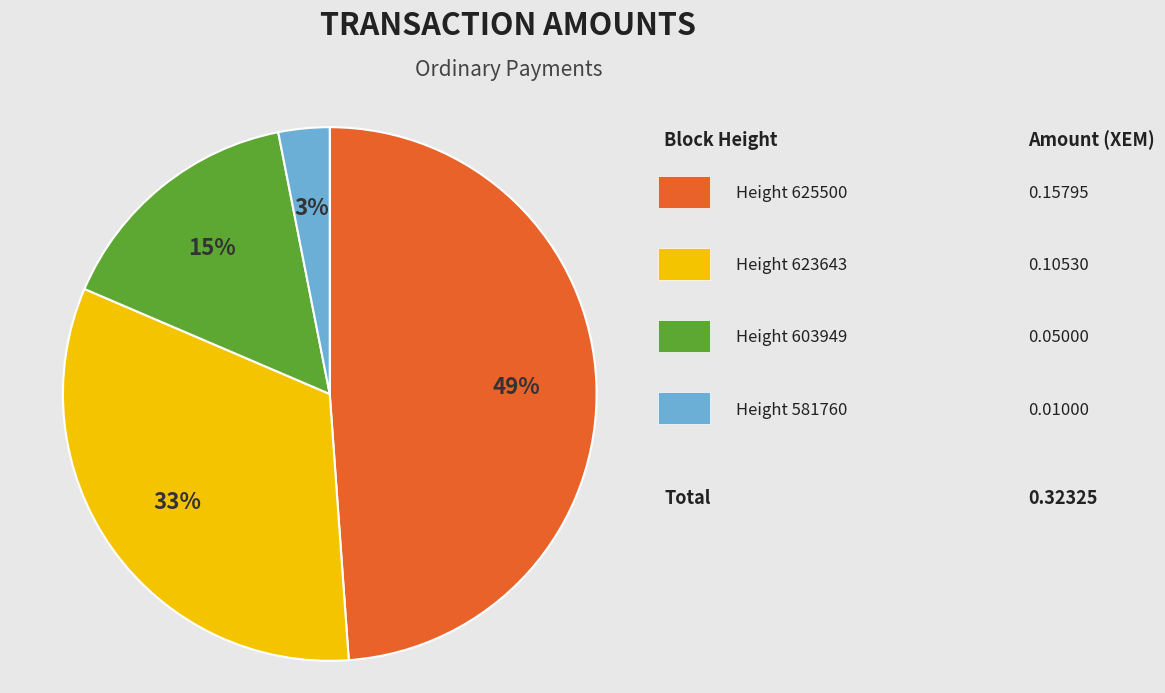

Is there a majority slice in this chart?

No